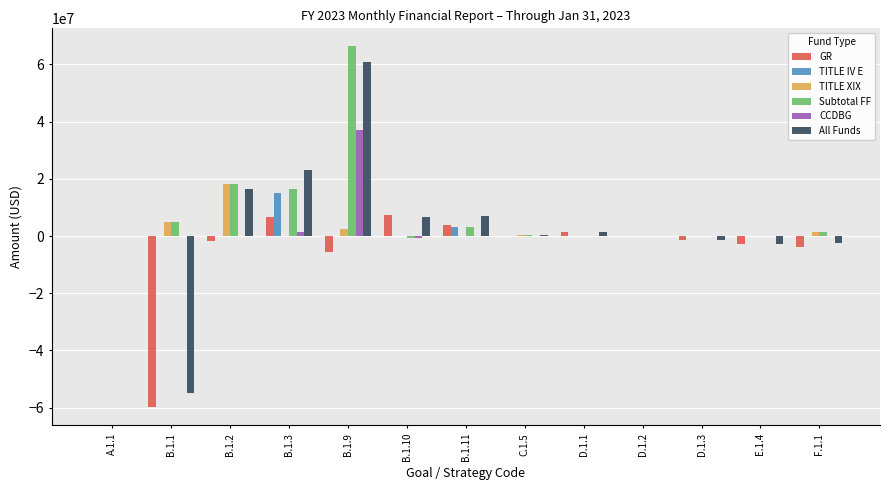

What is the sum of all GR values?

-56293954